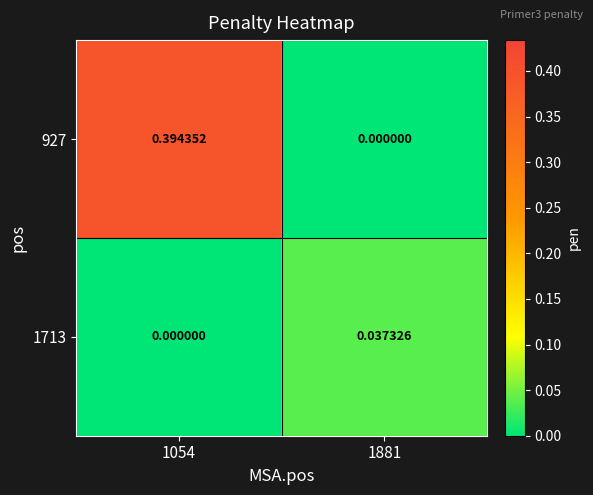

Which series has the widest spread of values?

927